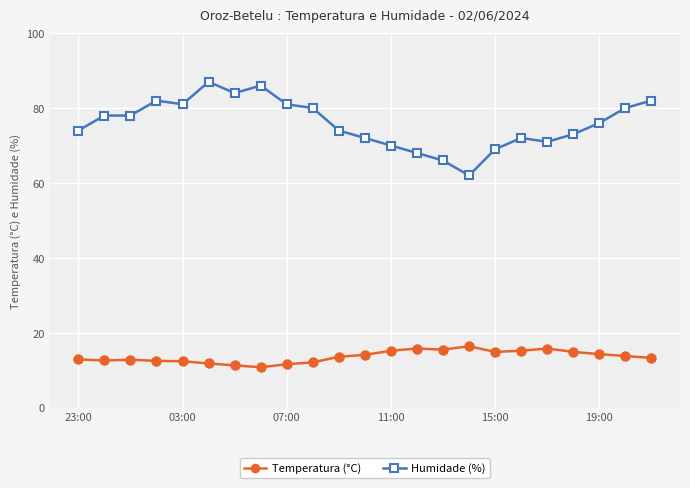

Count the number of data series in this chart.

2